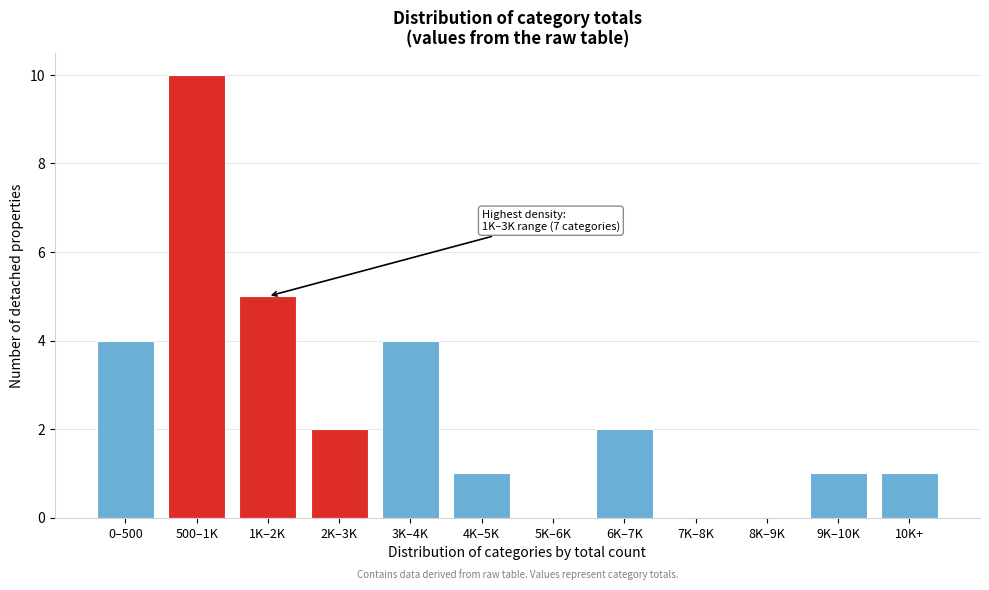

Reading right to left, transcribe all the data shown in this chart.

10K+=1	9K–10K=1	8K–9K=0	7K–8K=0	6K–7K=2	5K–6K=0	4K–5K=1	3K–4K=4	2K–3K=2	1K–2K=5	500–1K=10	0–500=4